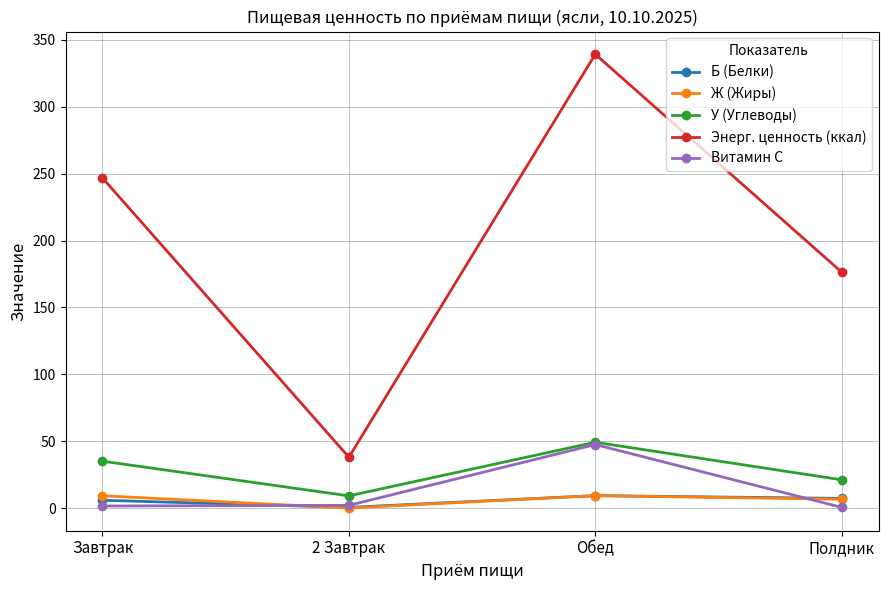

At which label does Энерг. ценность (ккал) reach its minimum?

2 Завтрак